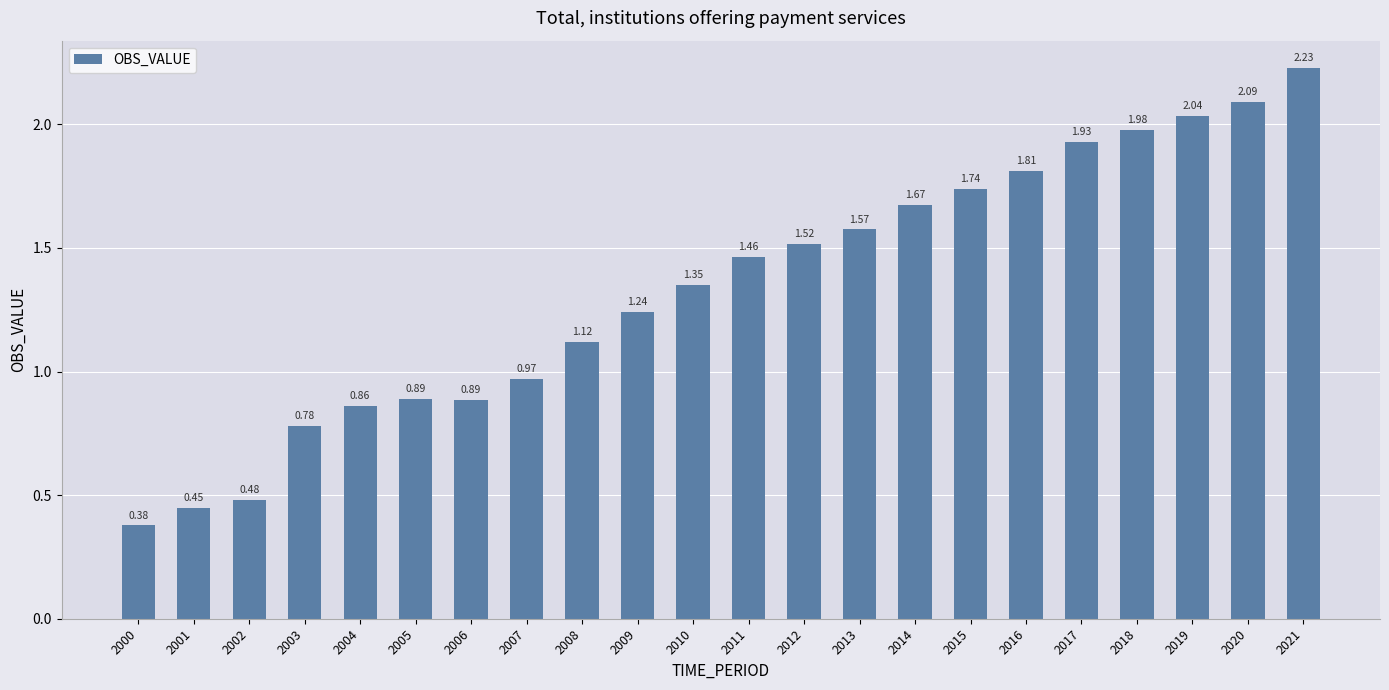

Where is the data nearest to the value 1?

2007